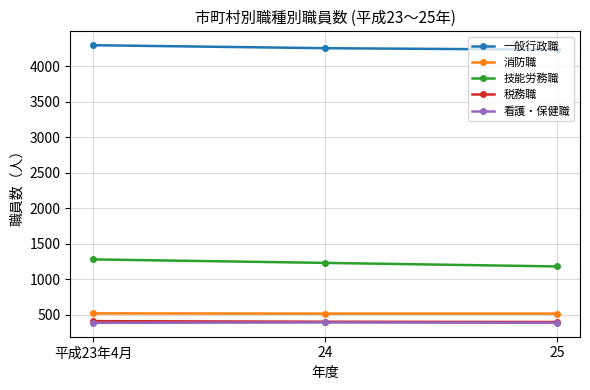

What is the spread (max minus min) of values at 25?

3850